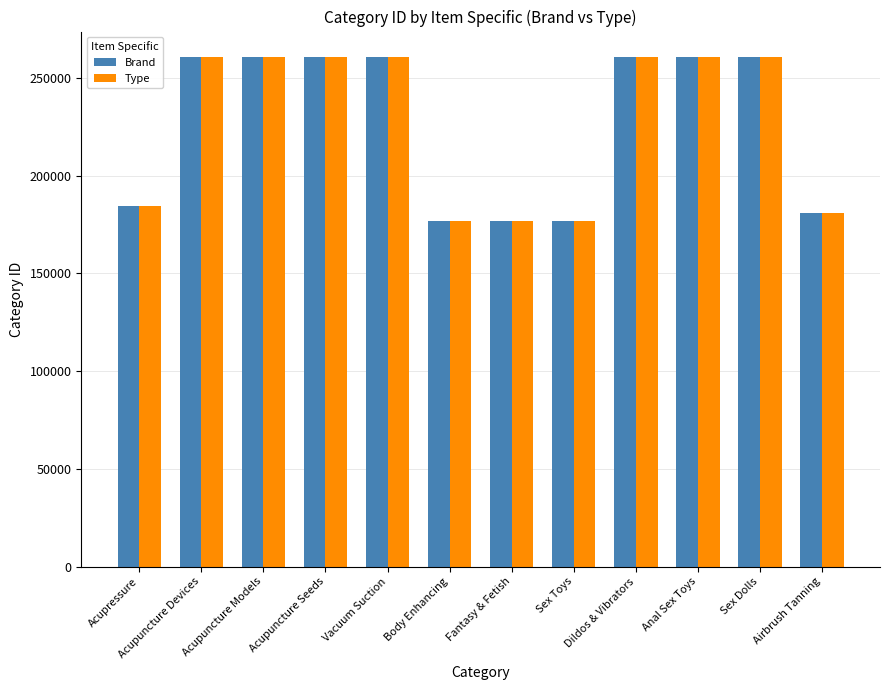

What is the label of the 9th bar from the right?

Acupuncture Seeds